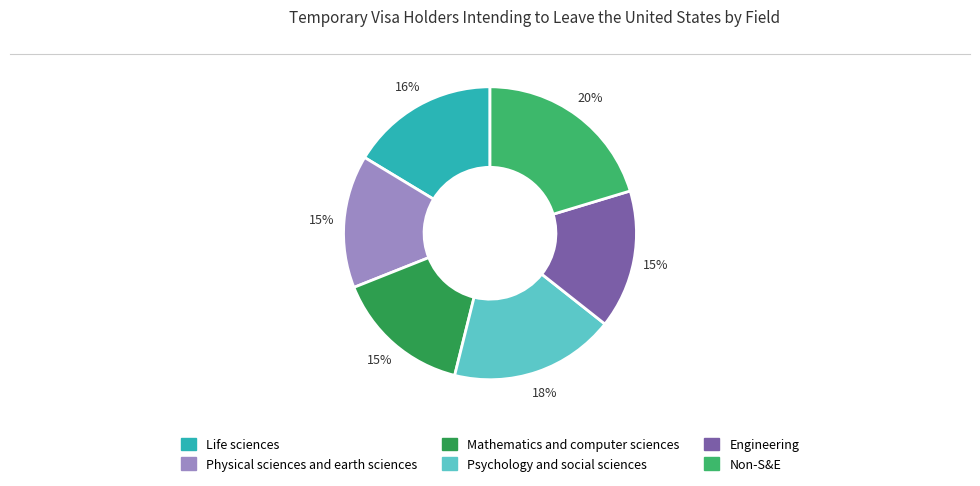

Count the number of slices in the pie.

6